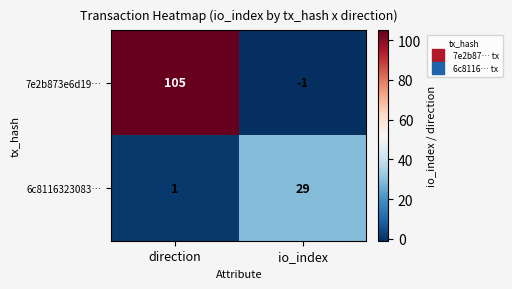

List the series in order of their overall mean, highest first.

7e2b873e6d19…, 6c8116323083…